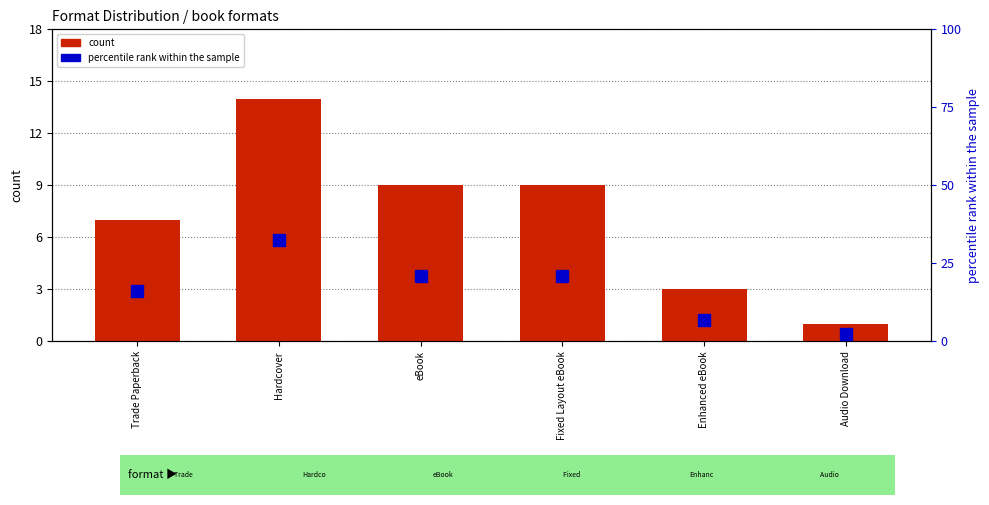

Is the value of count at Trade Paperback greater than the value of percentile rank within the sample at Audio Download?

Yes